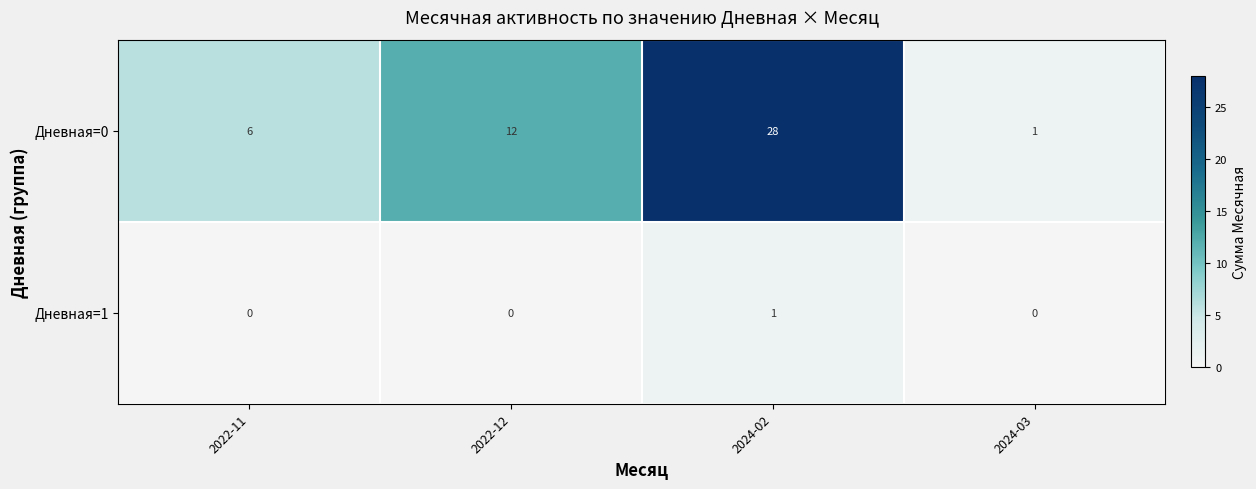

What is the total value across all series at 2022-11?

6